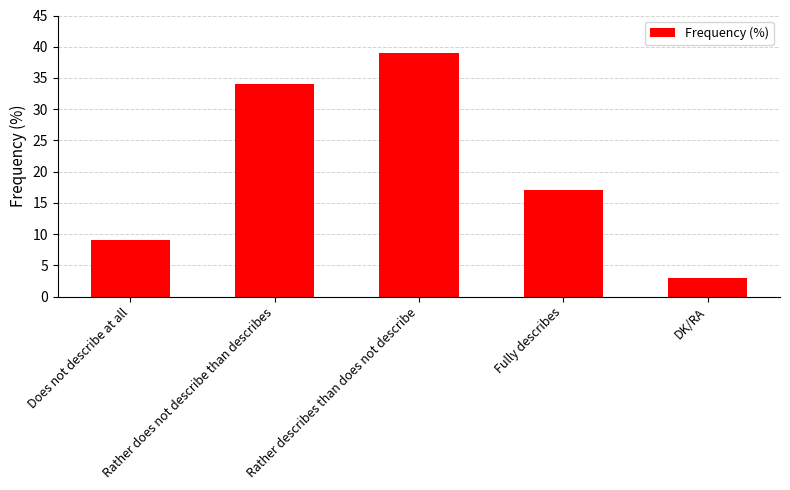

What is the minimum value shown in the chart?

3